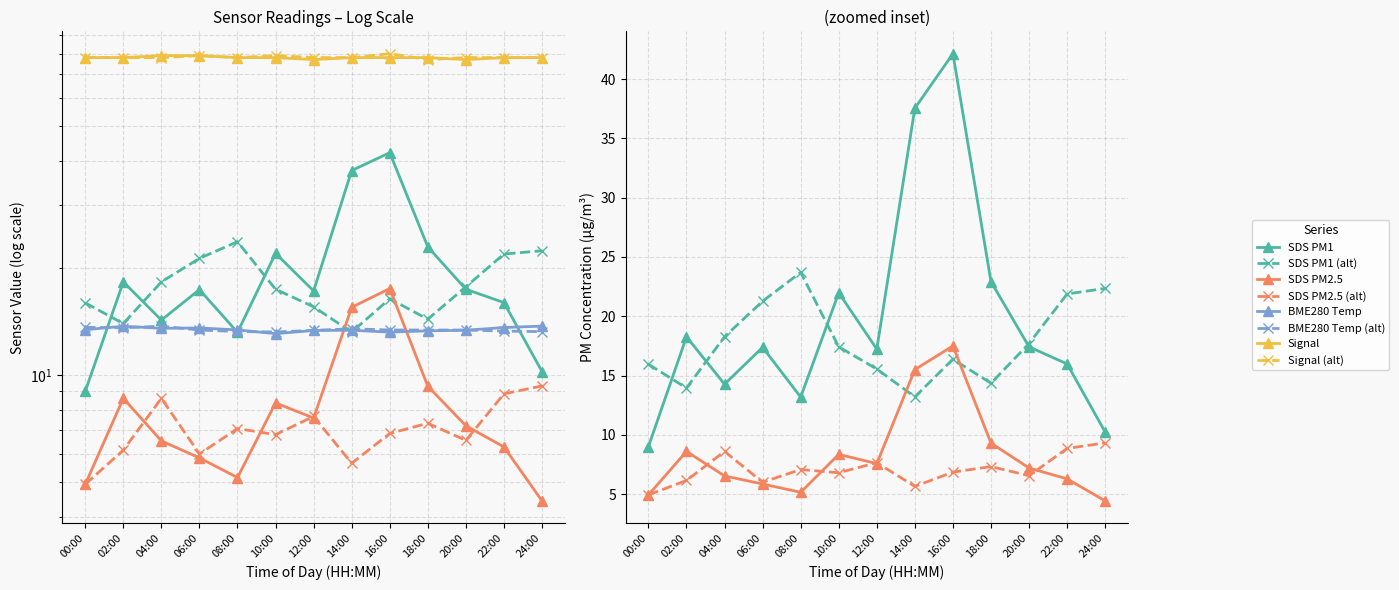

At which category does the chart reach its peak across all series?

04:00